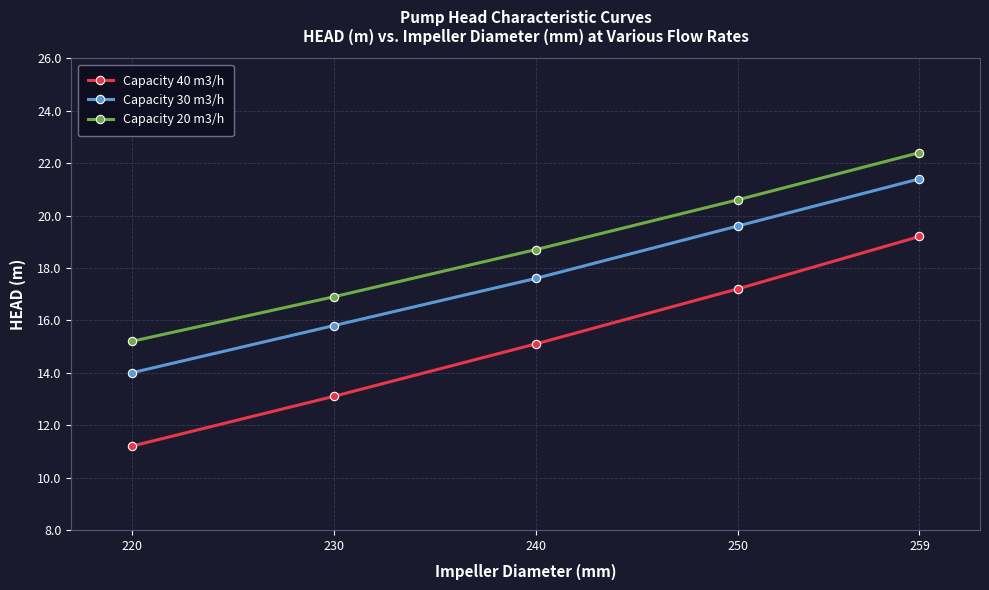

Is the value of Capacity 20 m3/h at 230 greater than the value of Capacity 40 m3/h at 230?

Yes